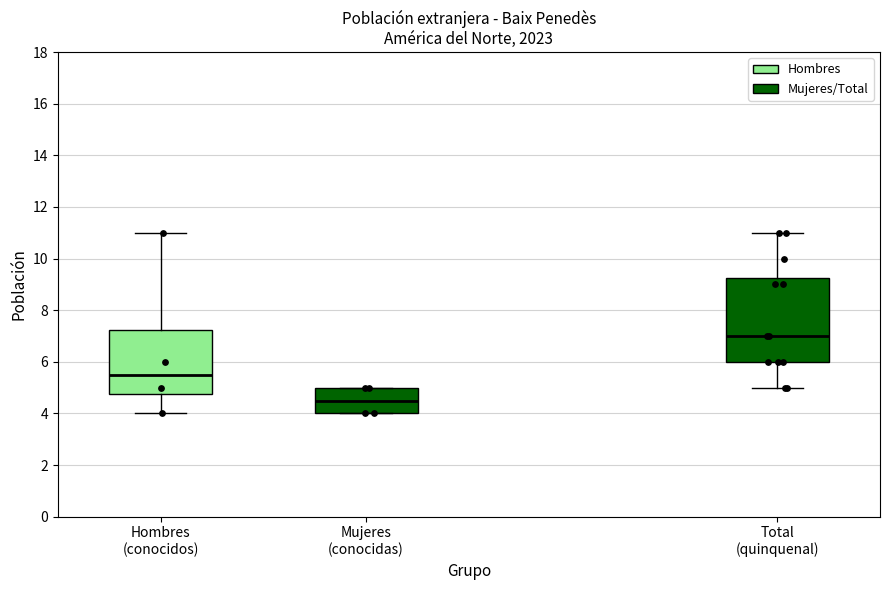

Which box has the highest median line?

Total (quinquenal)